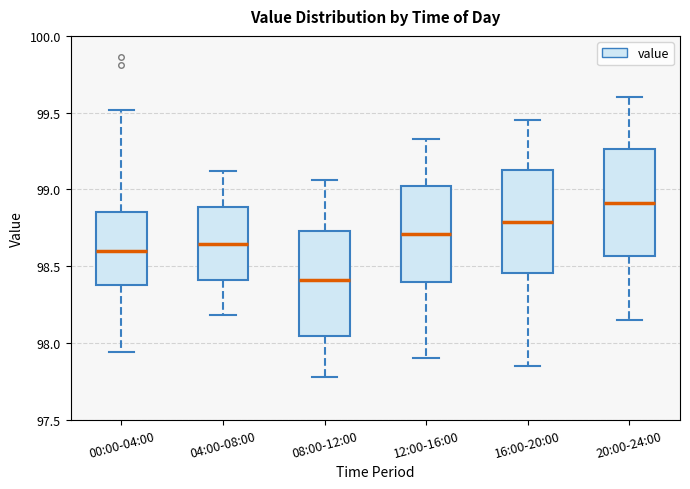

Which box's median line is the highest?

20:00-24:00